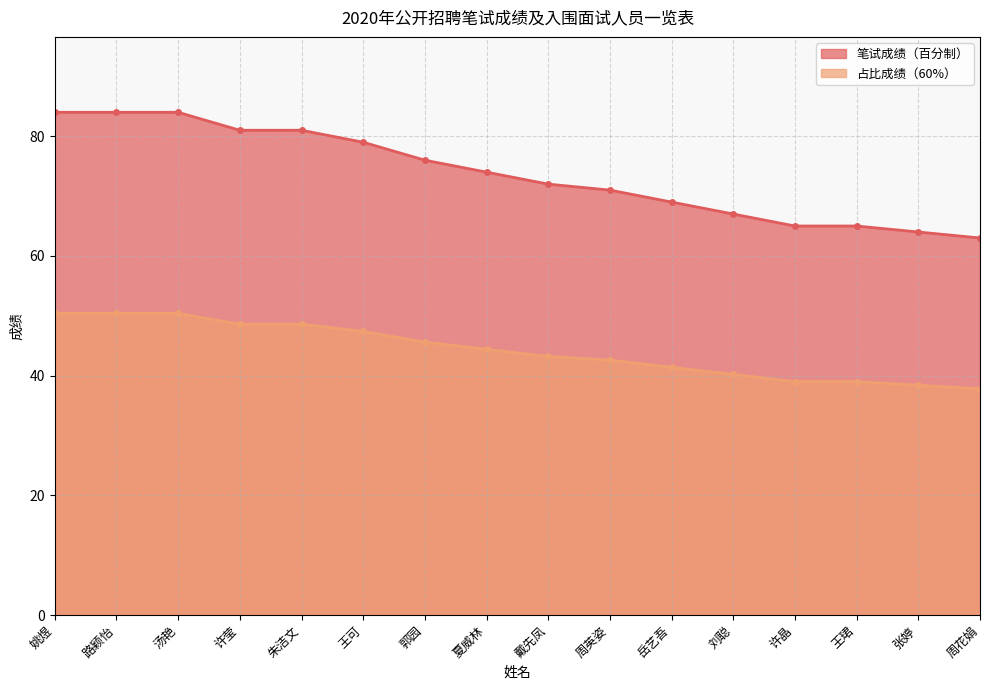

Which series has the largest total across all categories?

笔试成绩（百分制）